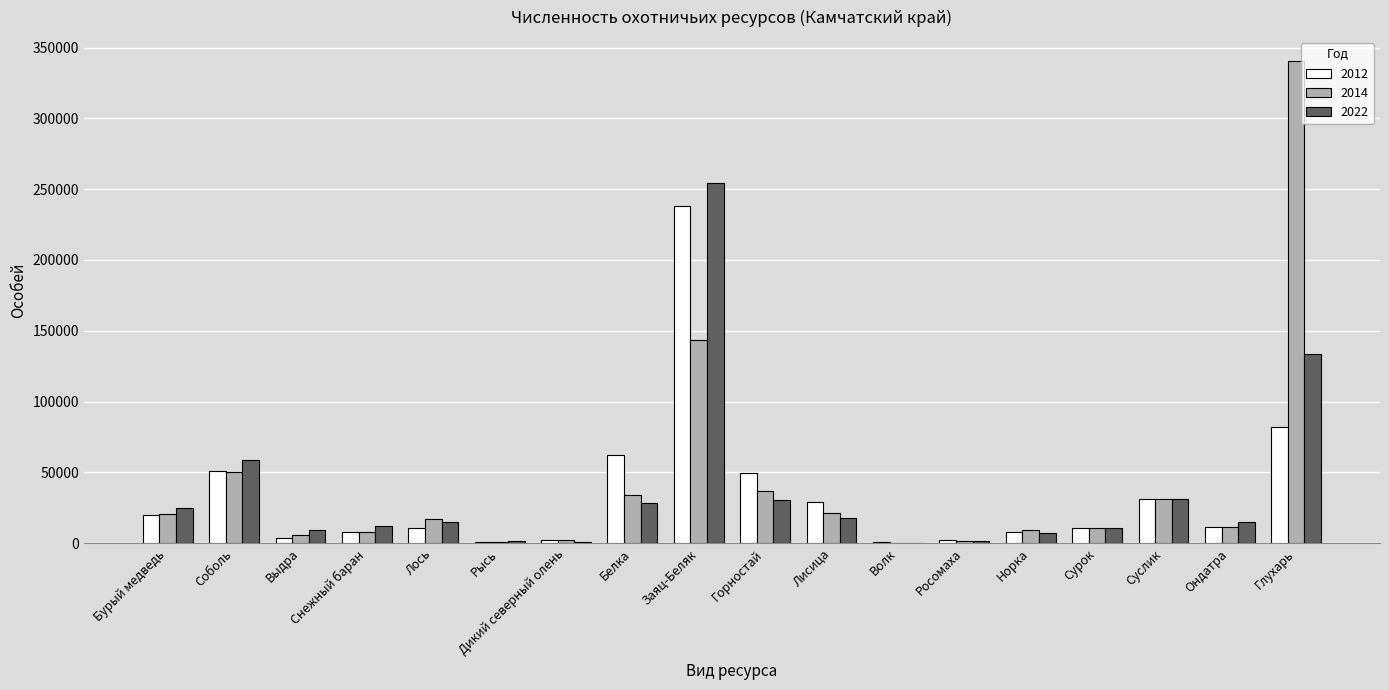

What is the difference between the 2022 values at Норка and Снежный баран?

5272